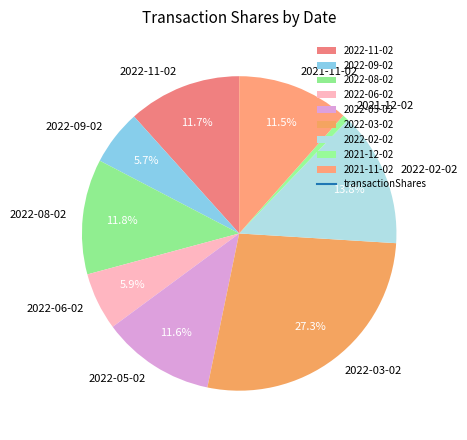

Does 2022-06-02 represent more than half of the total?

No